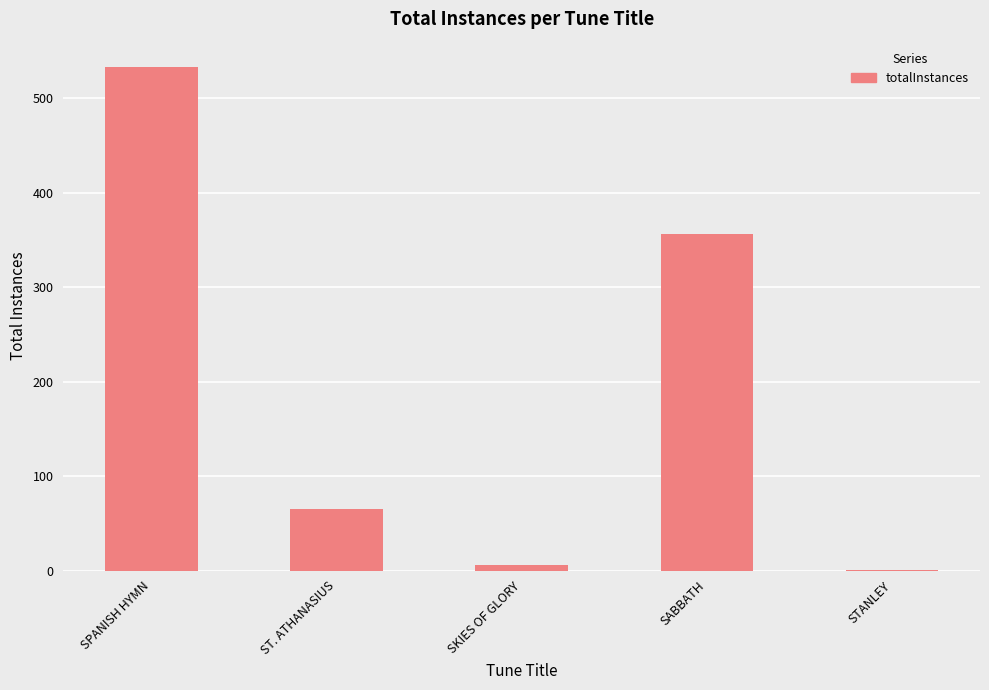

What is the sum of the values at ST. ATHANASIUS and SKIES OF GLORY?

71